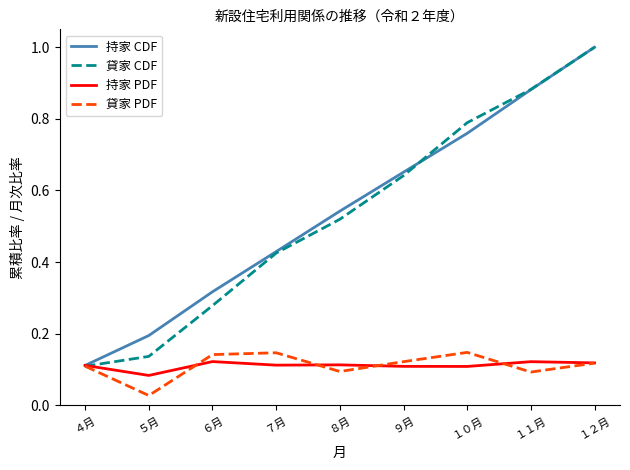

Is the value of 貸家 PDF at ９月 greater than the value of 持家 PDF at ９月?

Yes